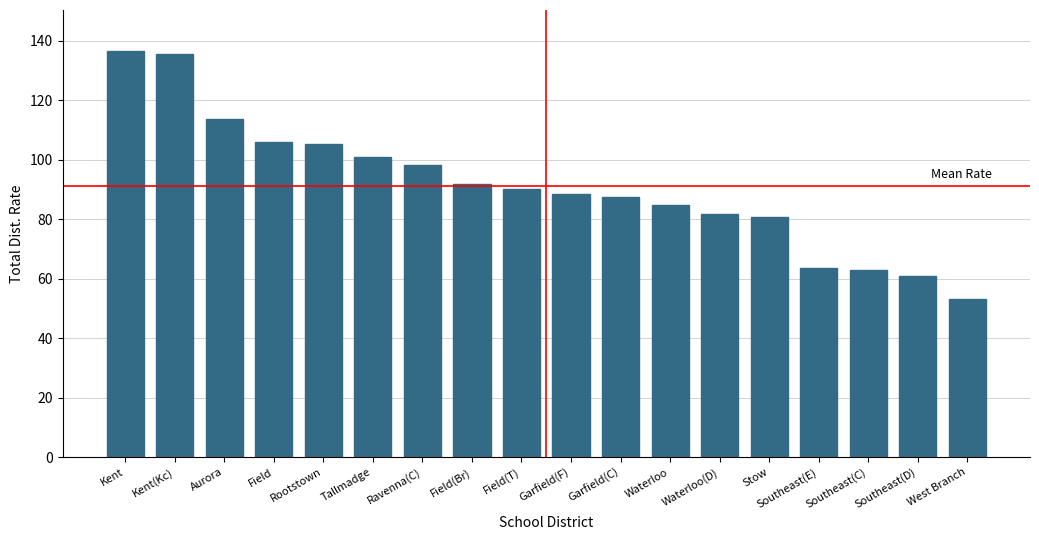

Is it true that the value at Field is 37.0?

False